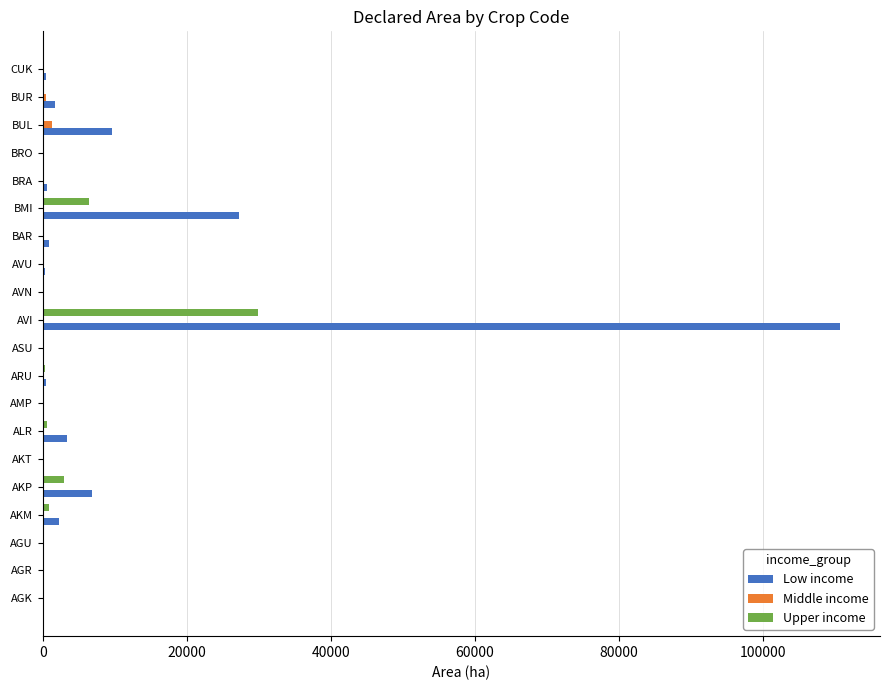

Which label corresponds to the largest value in the chart?

AVI